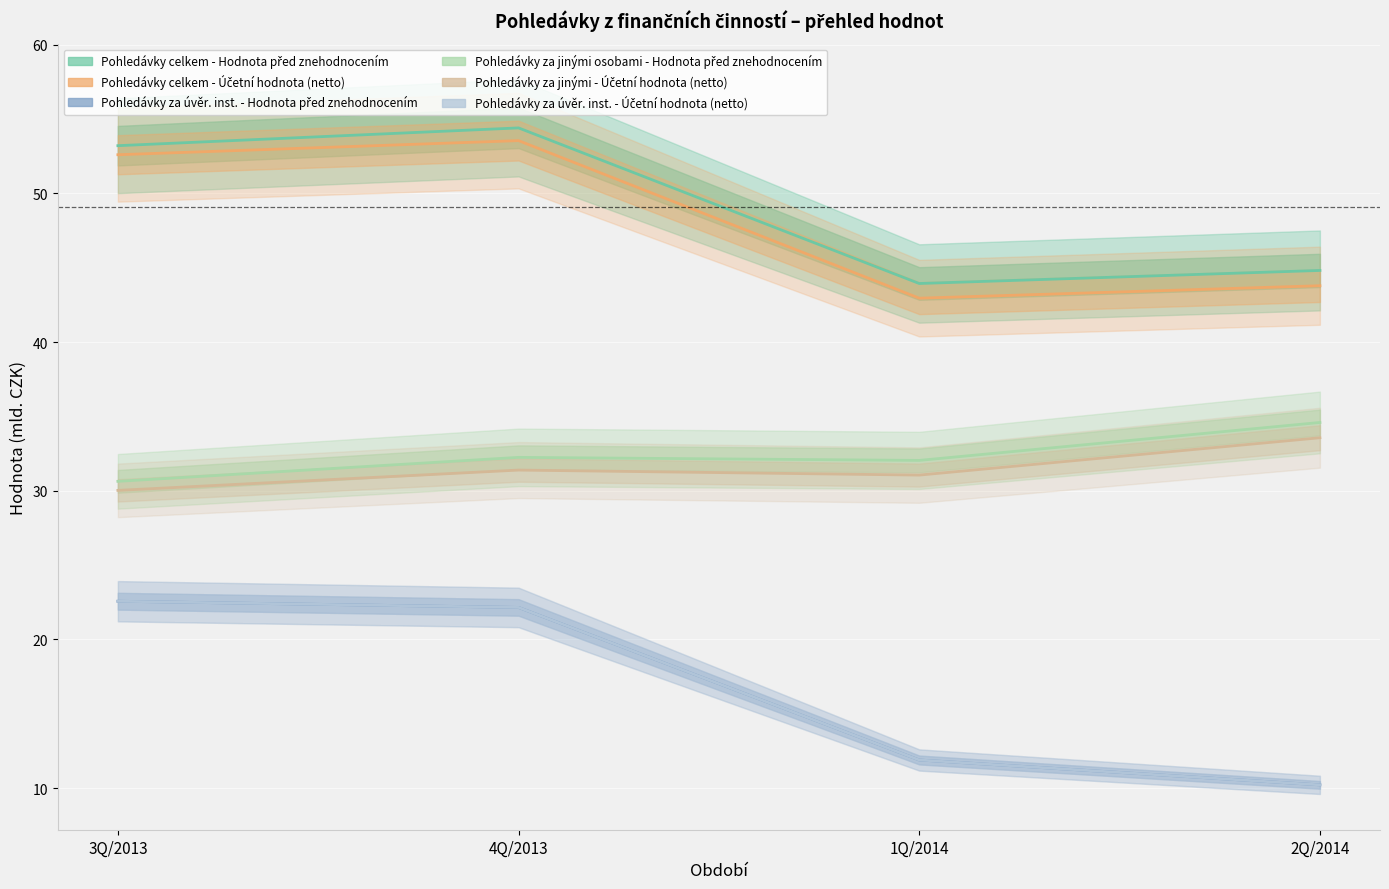

Is this an area chart (filled region under the line)?

No